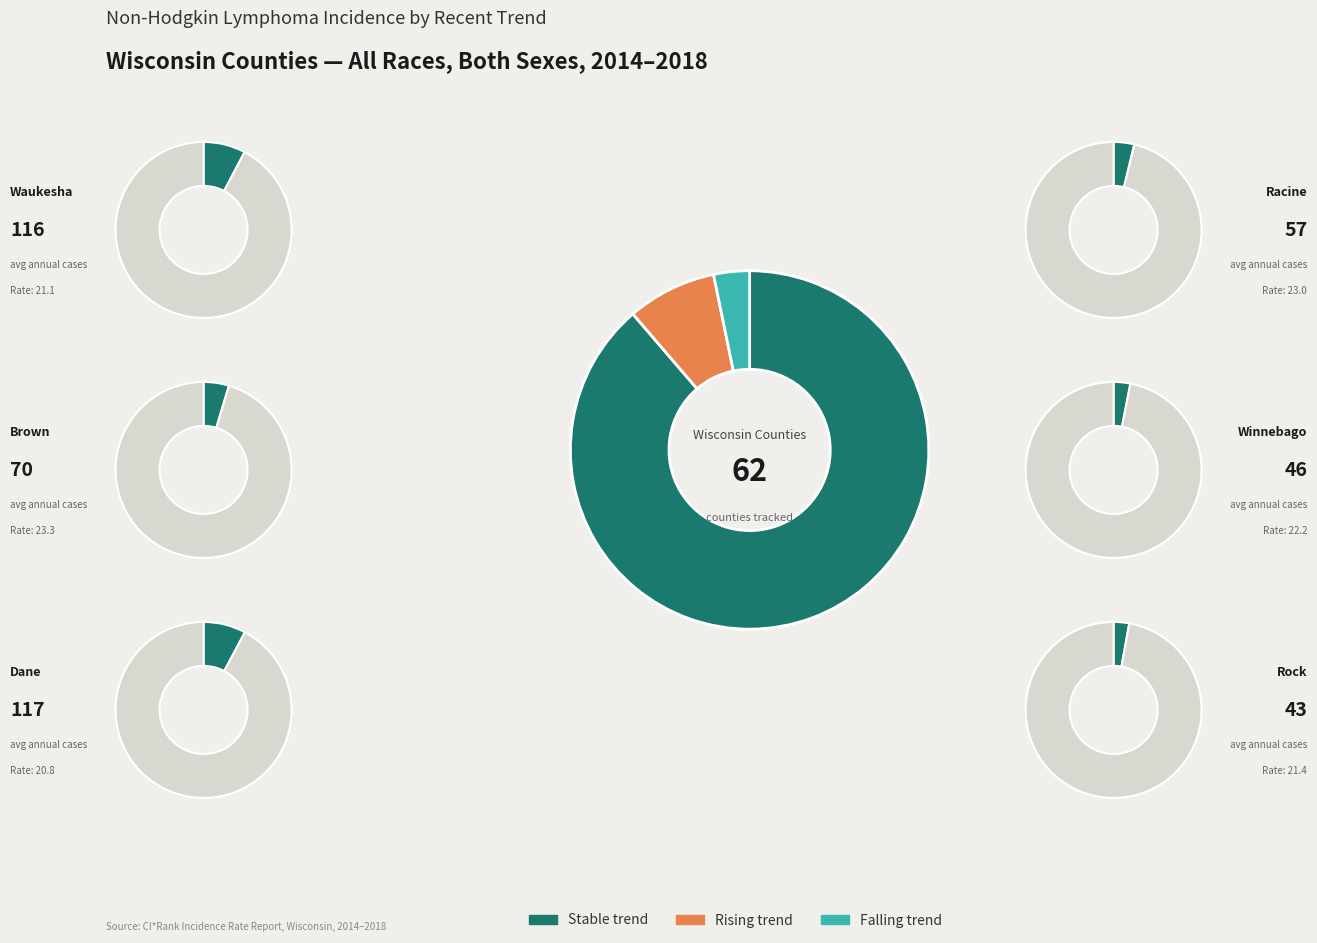

To the nearest percent, what is the difference between the falling and stable slice percentages?

85%